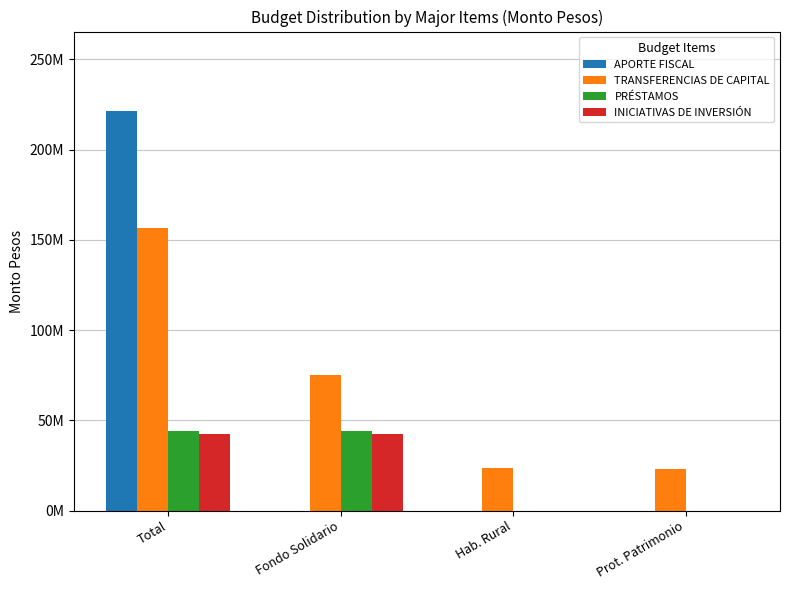

What is the approximate value of PRÉSTAMOS at Total, to the nearest 50?

44121350